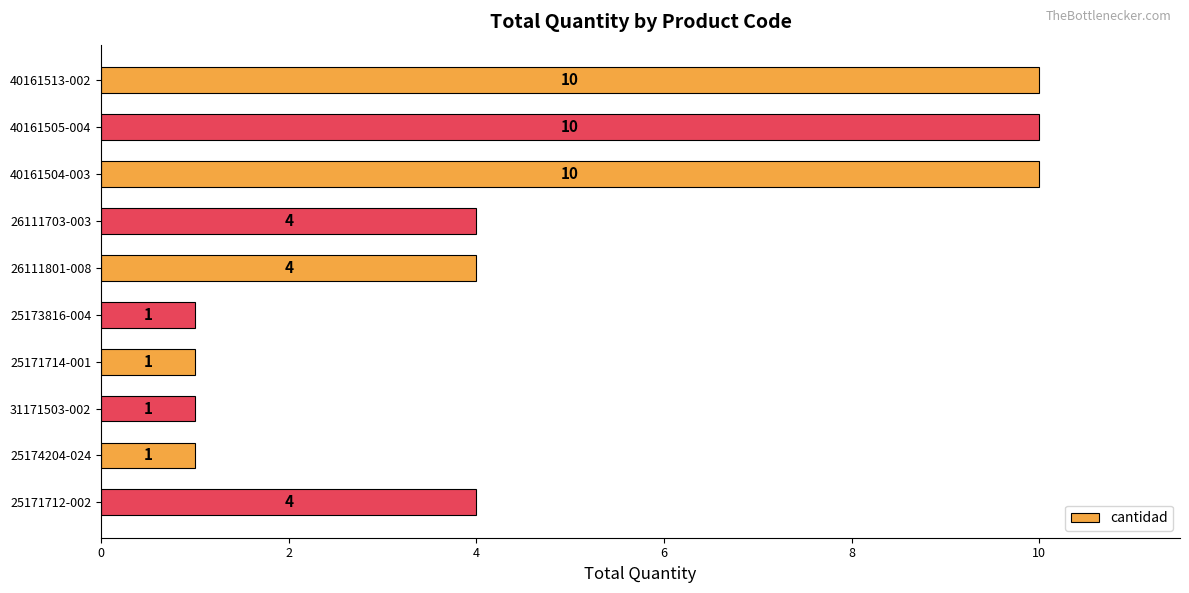

Is it true that the value at 26111703-003 is 1?

False